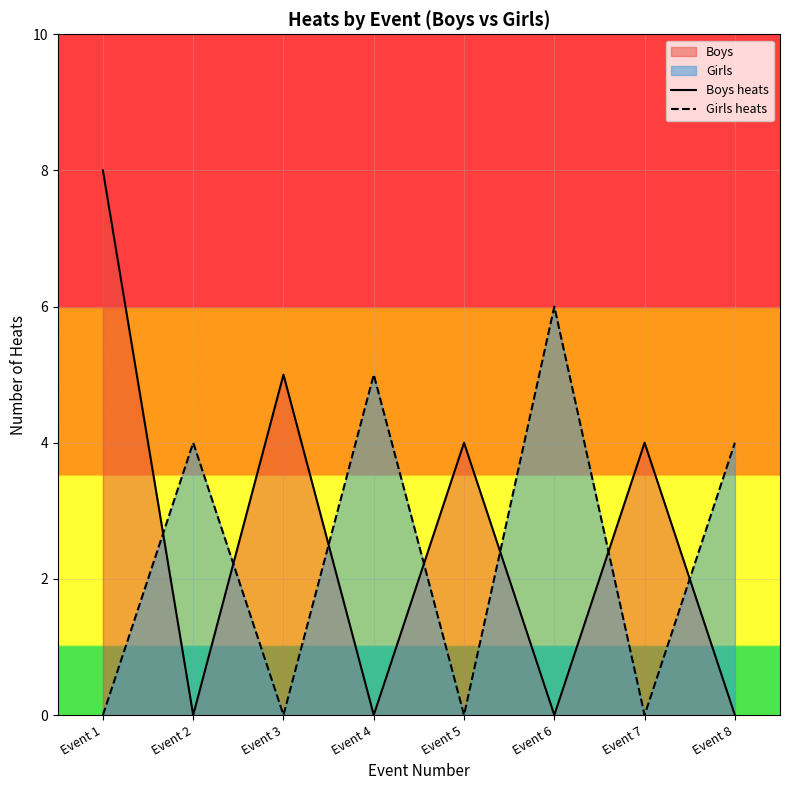

At which category does Boys heats reach its first local valley?

Event 2